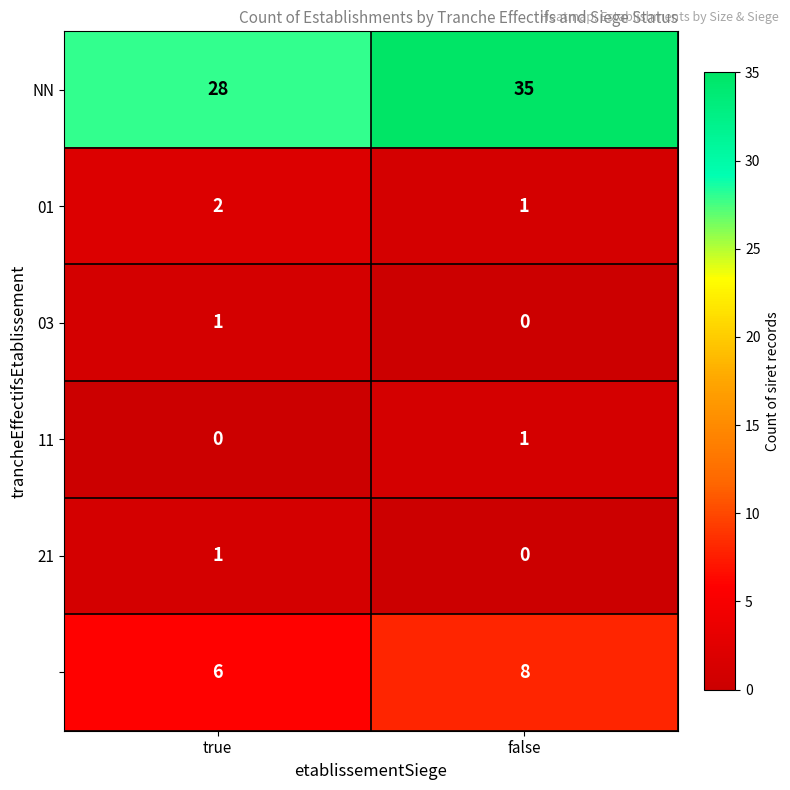

What is the maximum value shown in the chart?

35